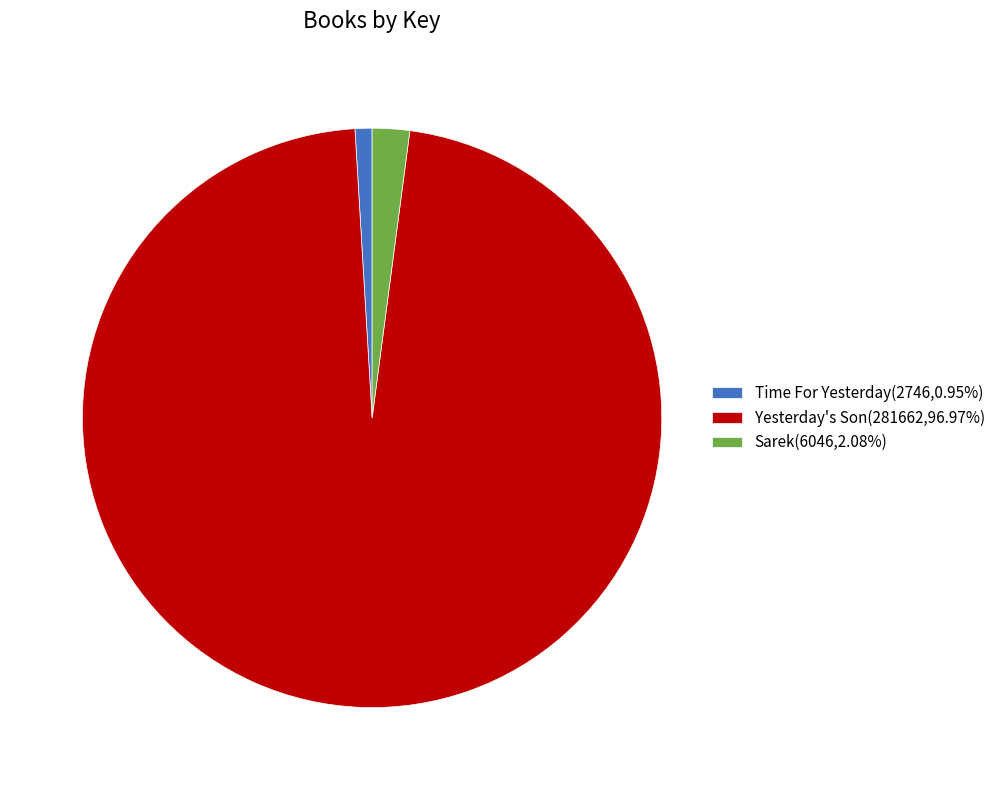

How many slices are in this pie chart?

3